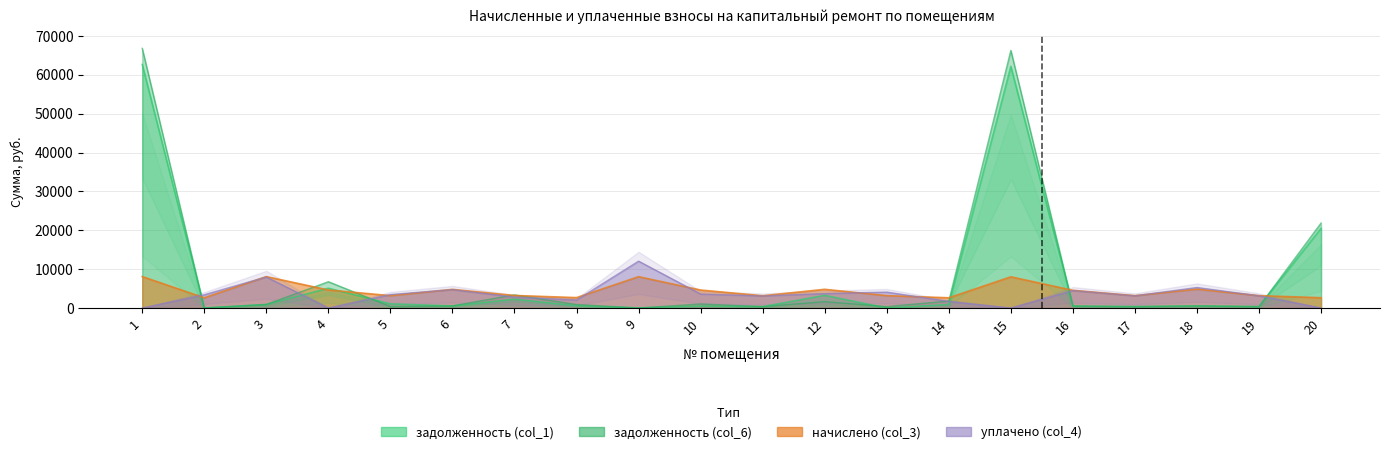

What is the total value across all series at 14?

6983.6